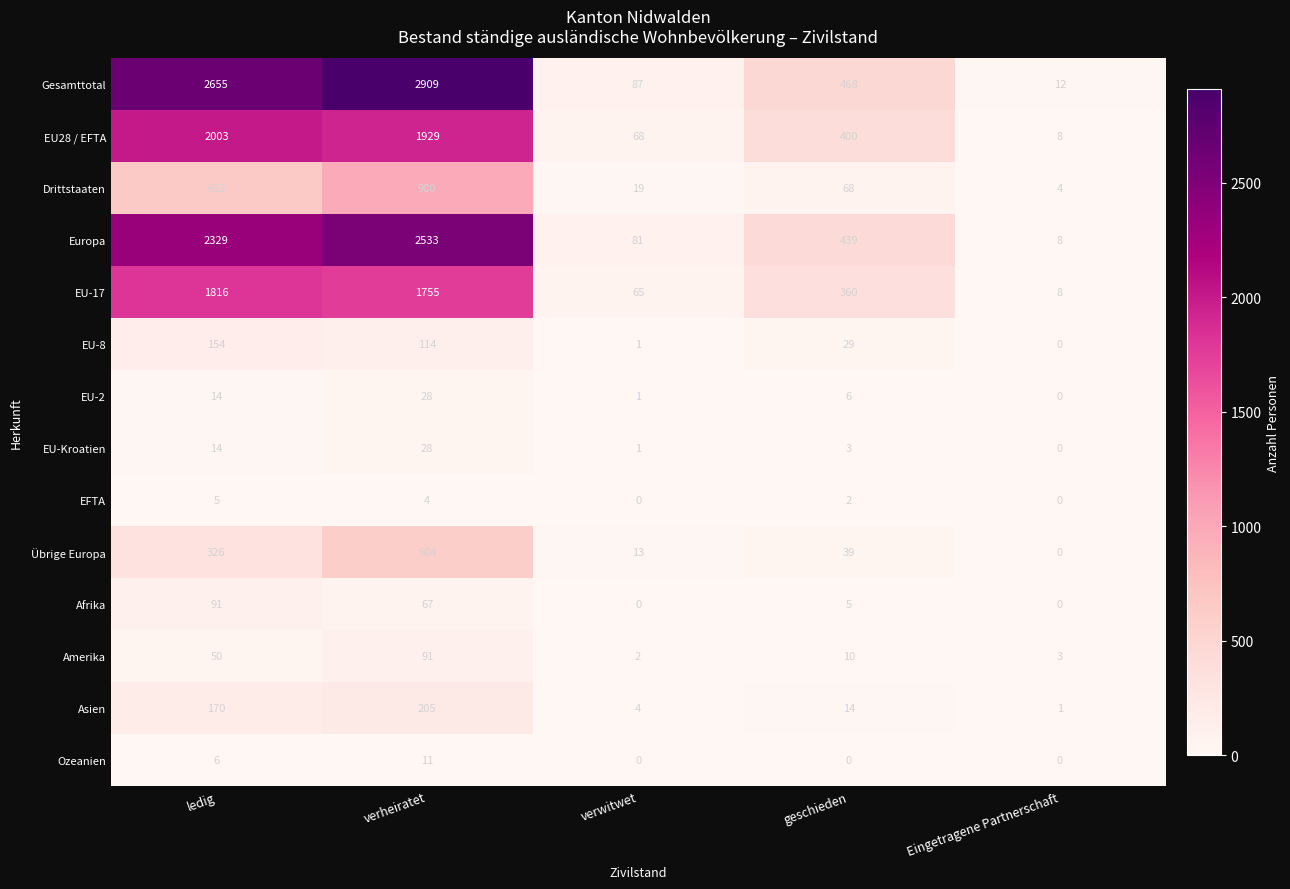

Rank the series at geschieden from highest to lowest value.

Gesamttotal, Europa, EU28 / EFTA, EU-17, Drittstaaten, Übrige Europa, EU-8, Asien, Amerika, EU-2, Afrika, EU-Kroatien, EFTA, Ozeanien